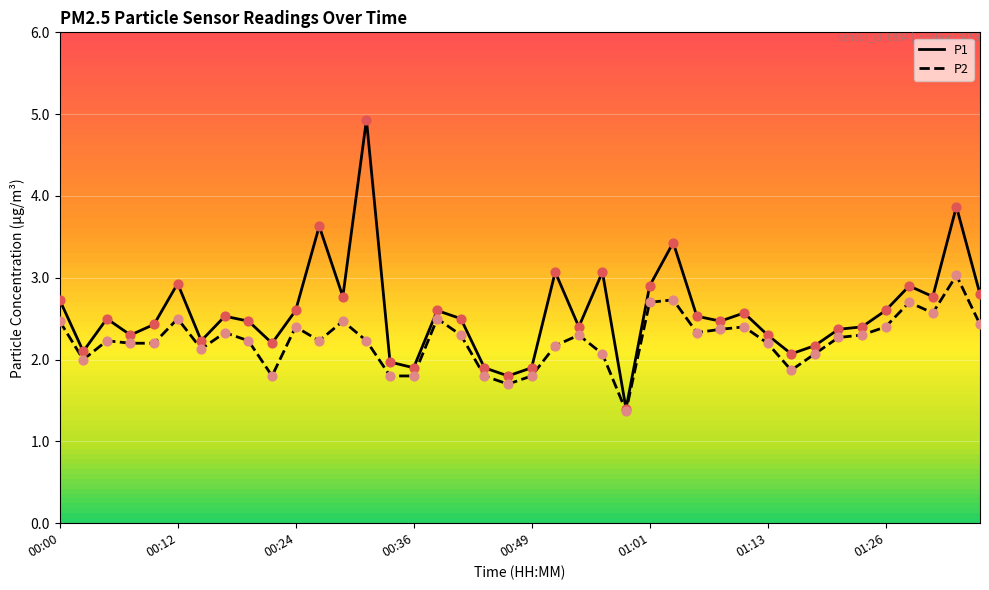

Which series has the widest spread of values?

P1